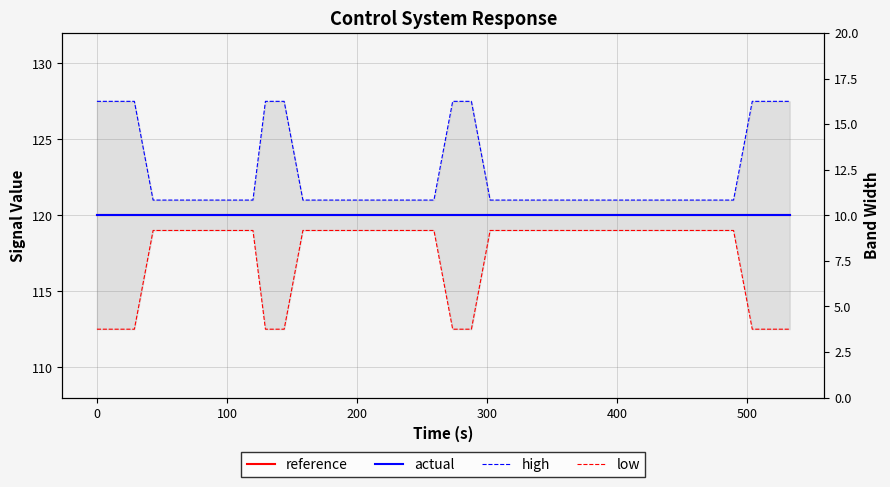

How many lines are shown in the chart?

4